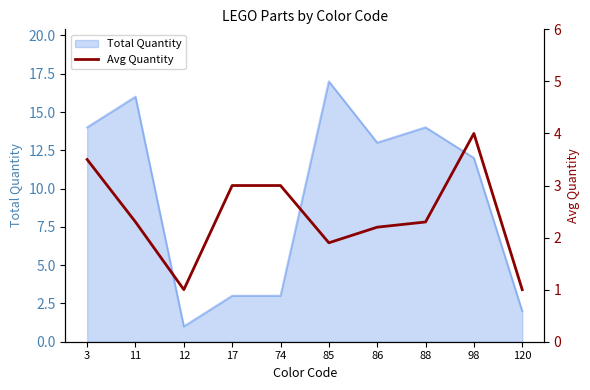

Reading right to left, what are all the values shown in this chart?

1.0	4.0	2.3	2.2	1.9	3.0	3.0	1.0	2.3	3.5